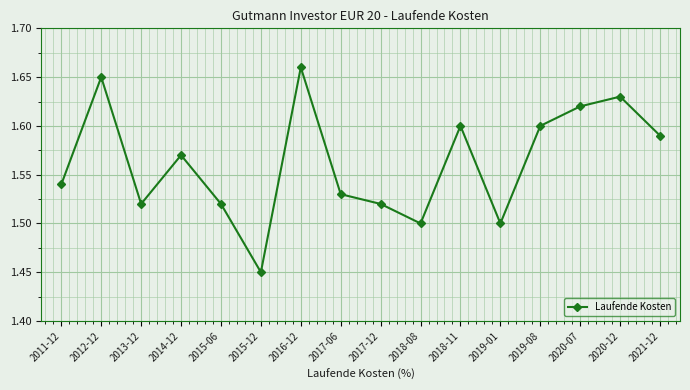

What is the label of the 5th point from the right?

2019-01